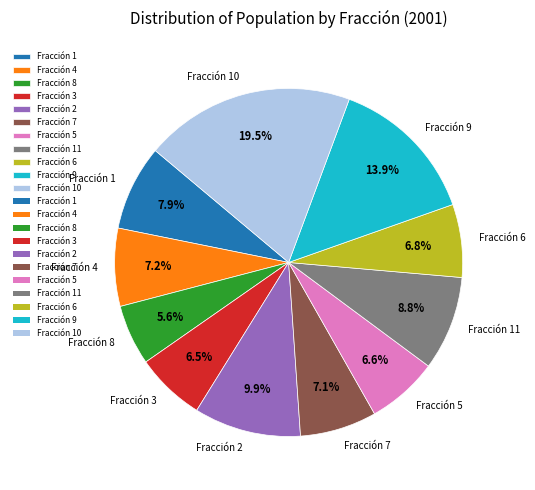

To the nearest percent, what percentage of the pie is Fracción 8?

6%